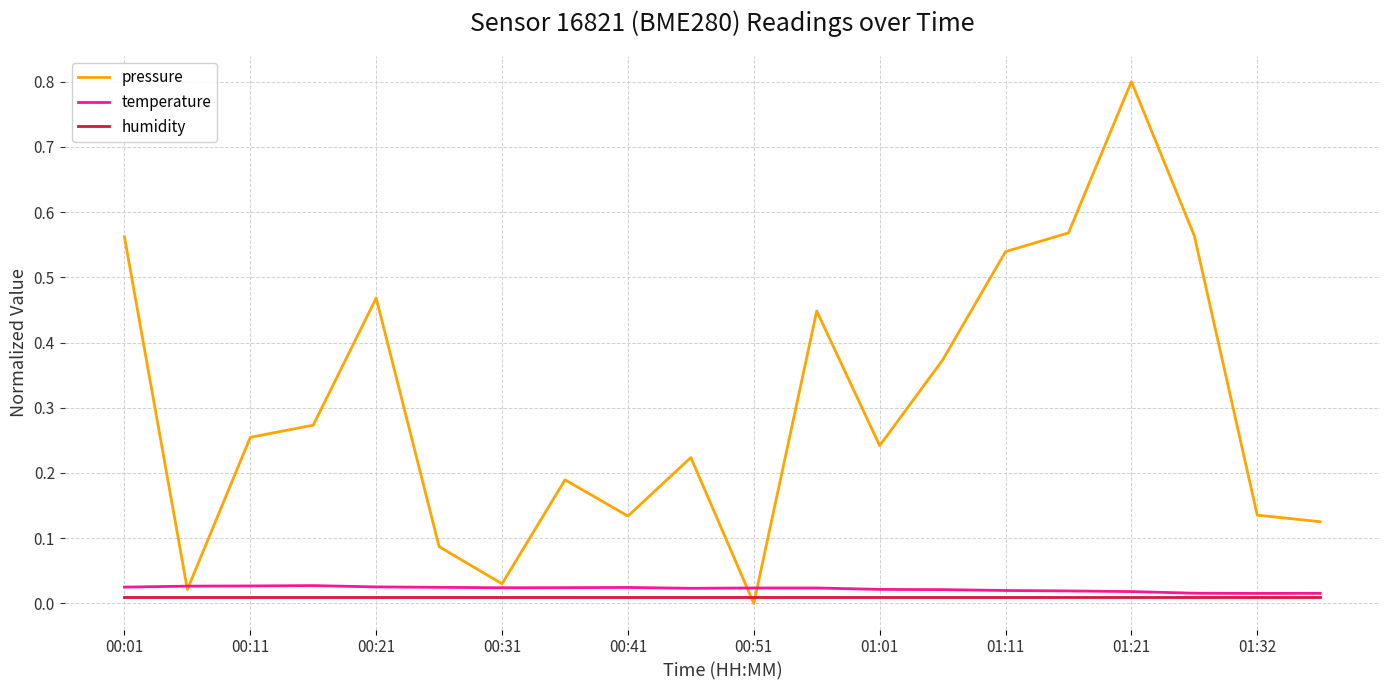

What is the maximum value for pressure?

0.8